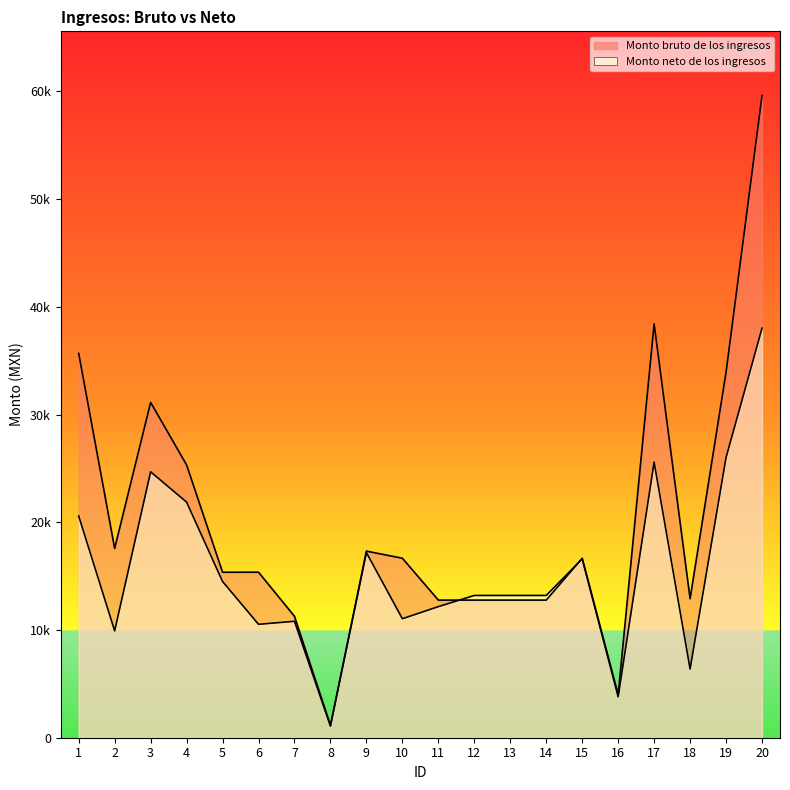

After their last crossing, which series has the higher values: Monto neto de los ingresos or Monto bruto de los ingresos?

Monto bruto de los ingresos